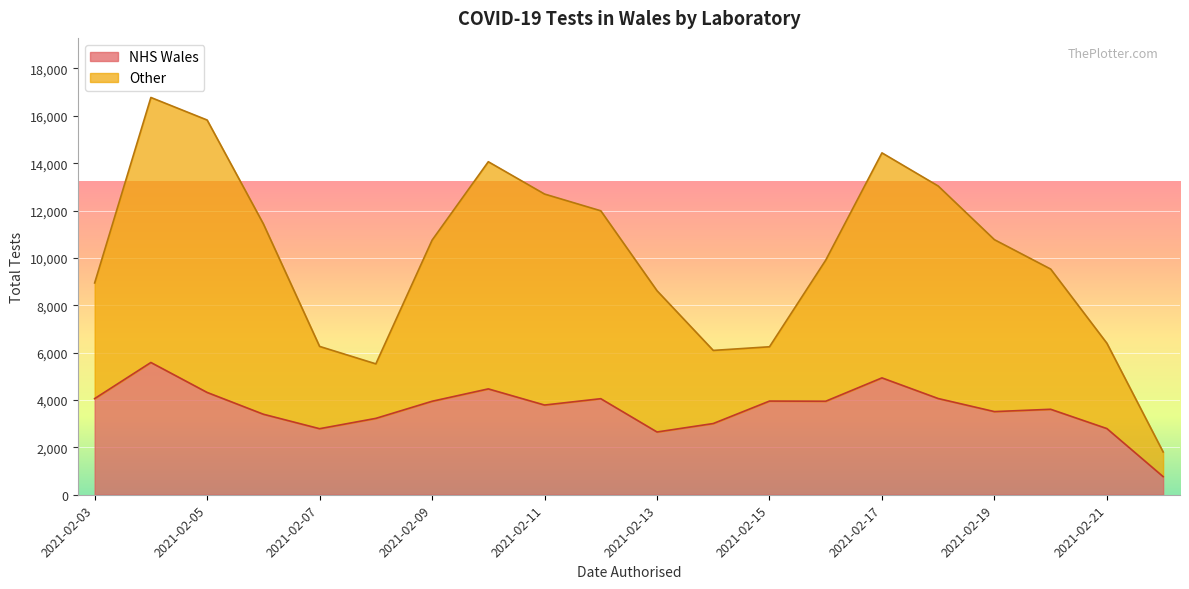

Is it true that Other equals 7396 at 2021-02-03?

False